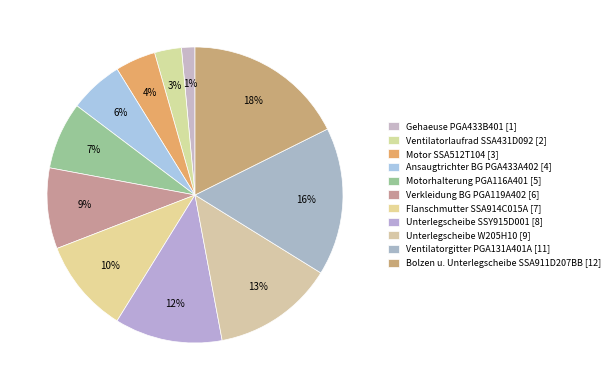

Count the number of slices in the pie.

11